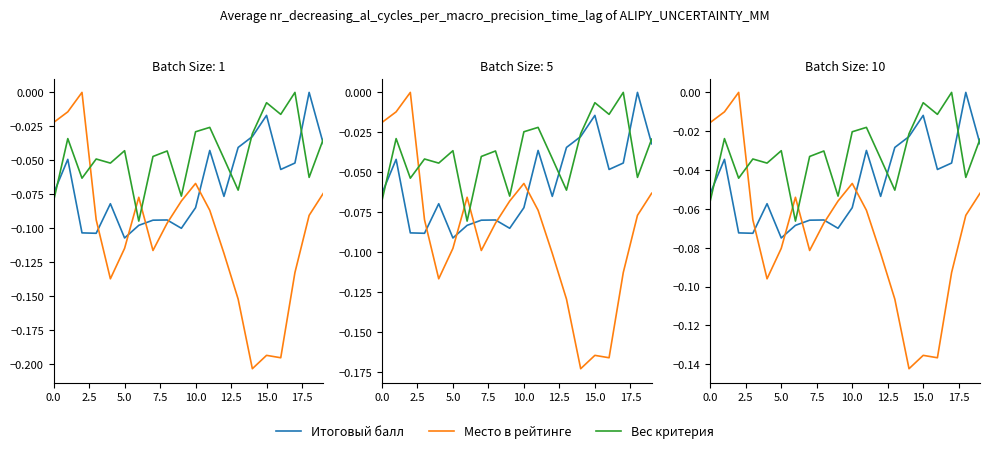

What is the average value of the Место в рейтинге series?

-0.1